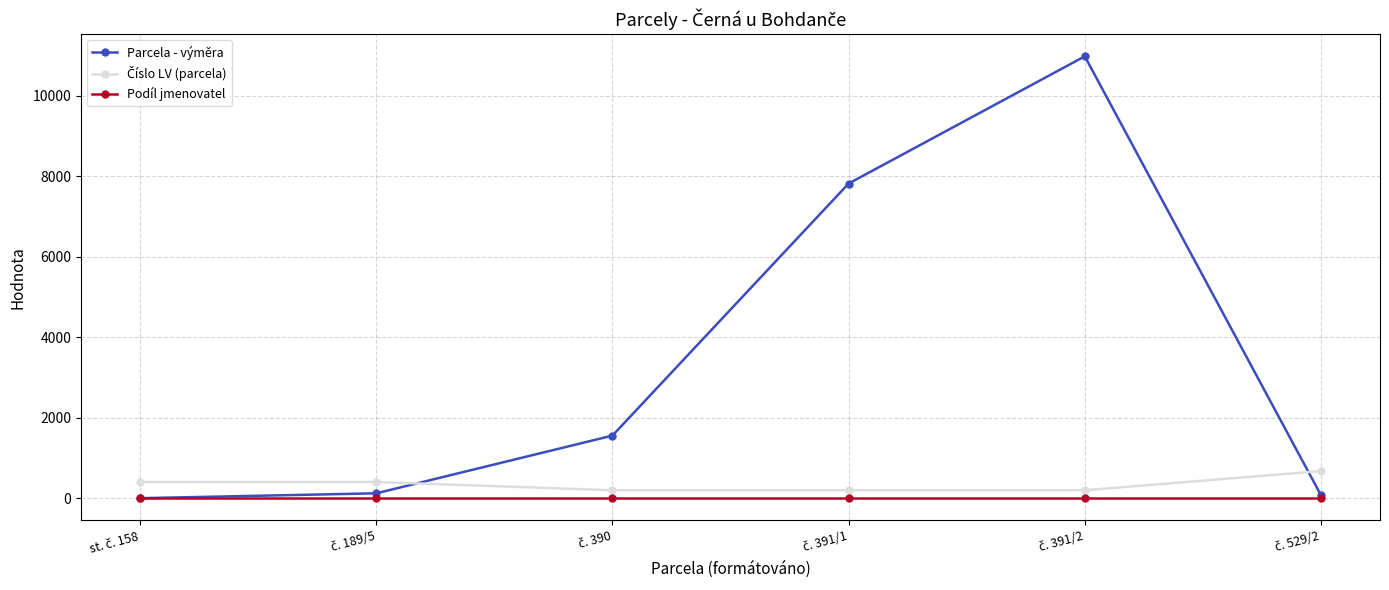

What is the greatest value displayed?

10973